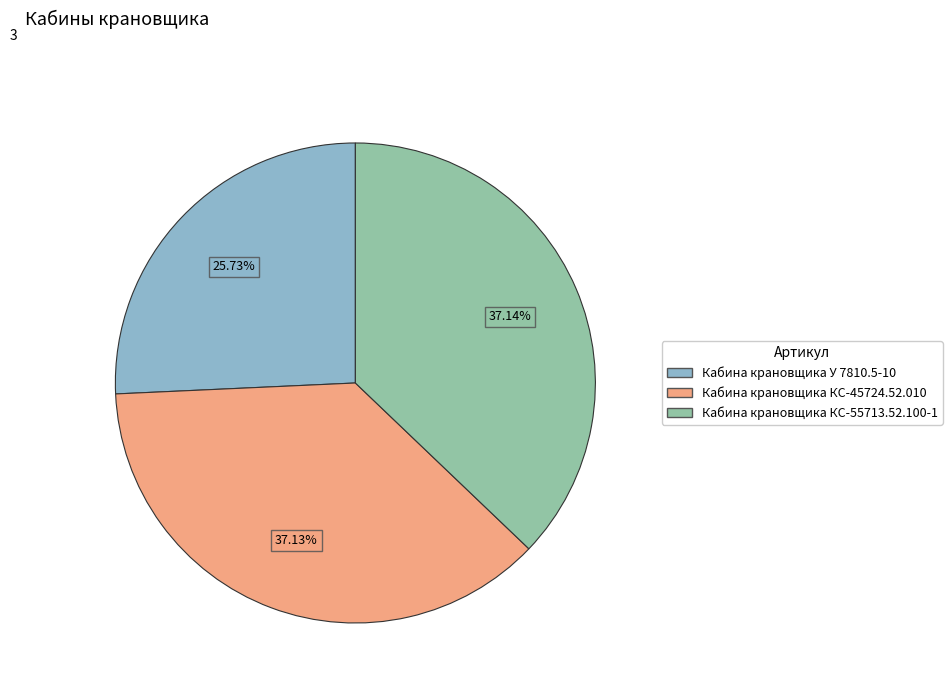

How many segments does this pie chart have?

3